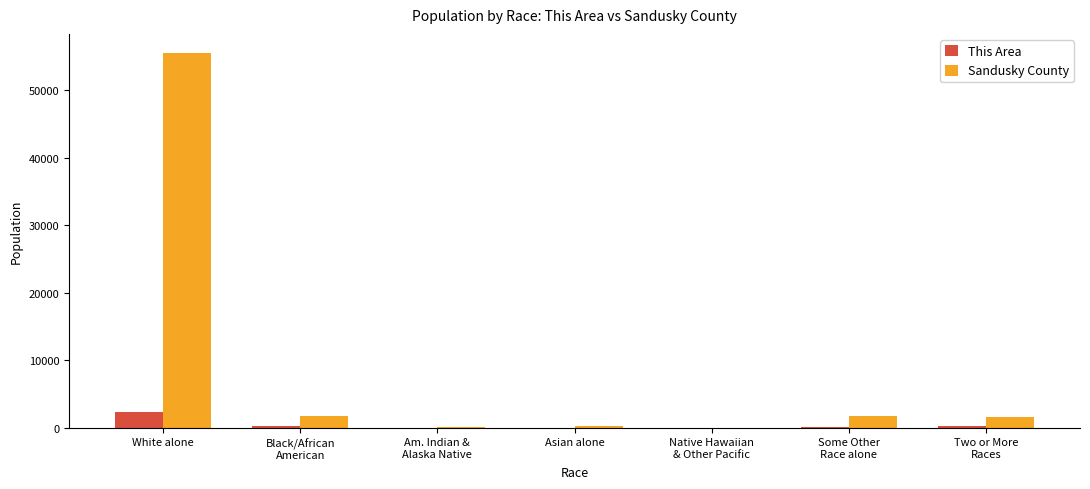

What is the greatest value displayed?

55579